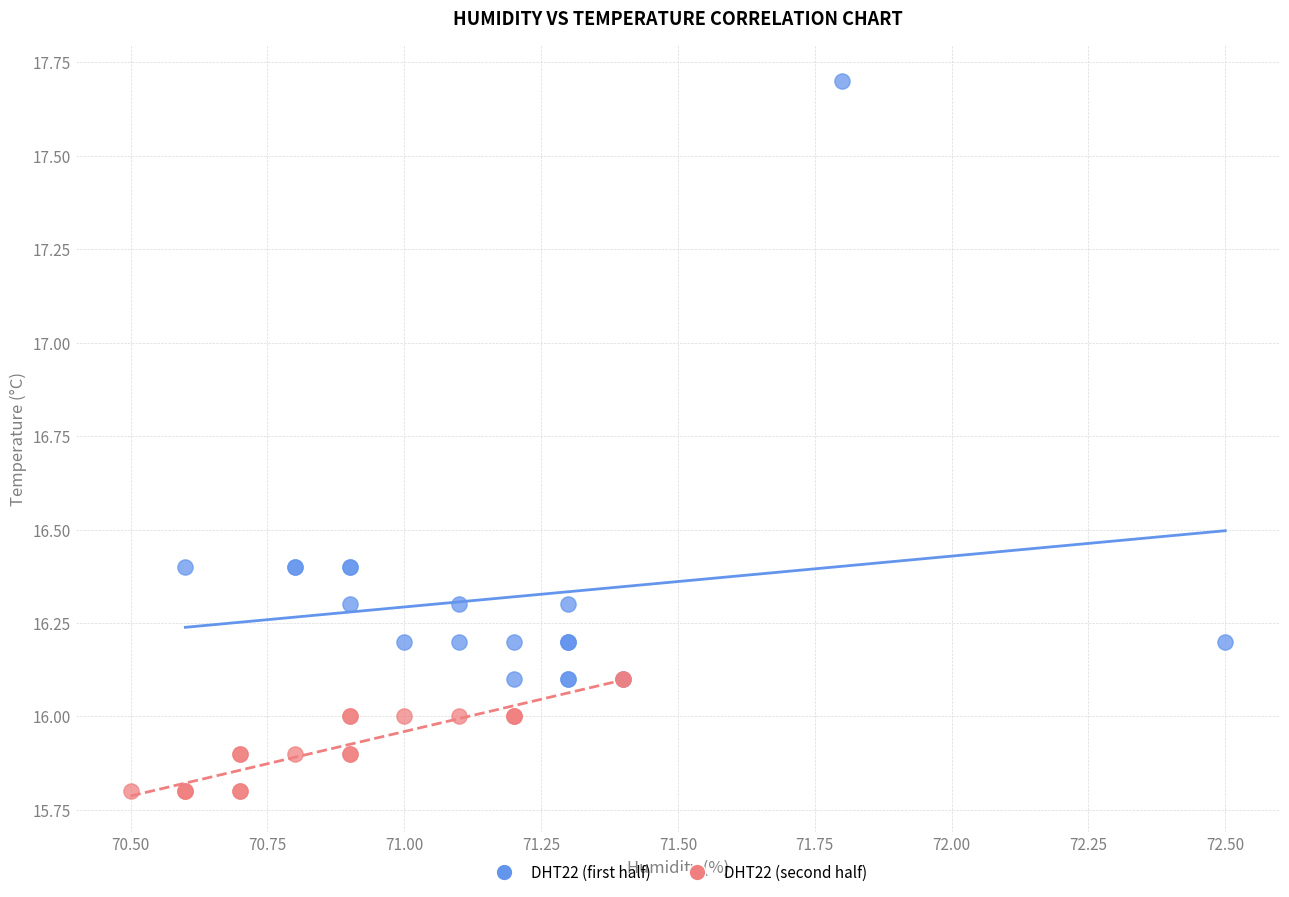

What are all the series names shown in the legend?

DHT22 (first half), DHT22 (second half)